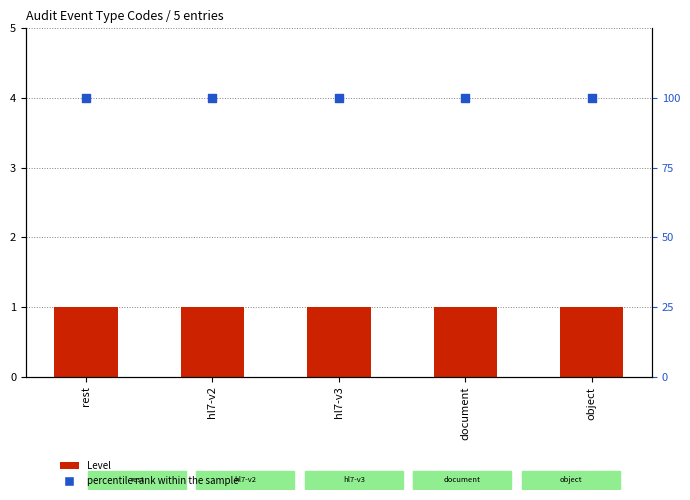

What are all the series names shown in the legend?

Level, percentile rank within the sample